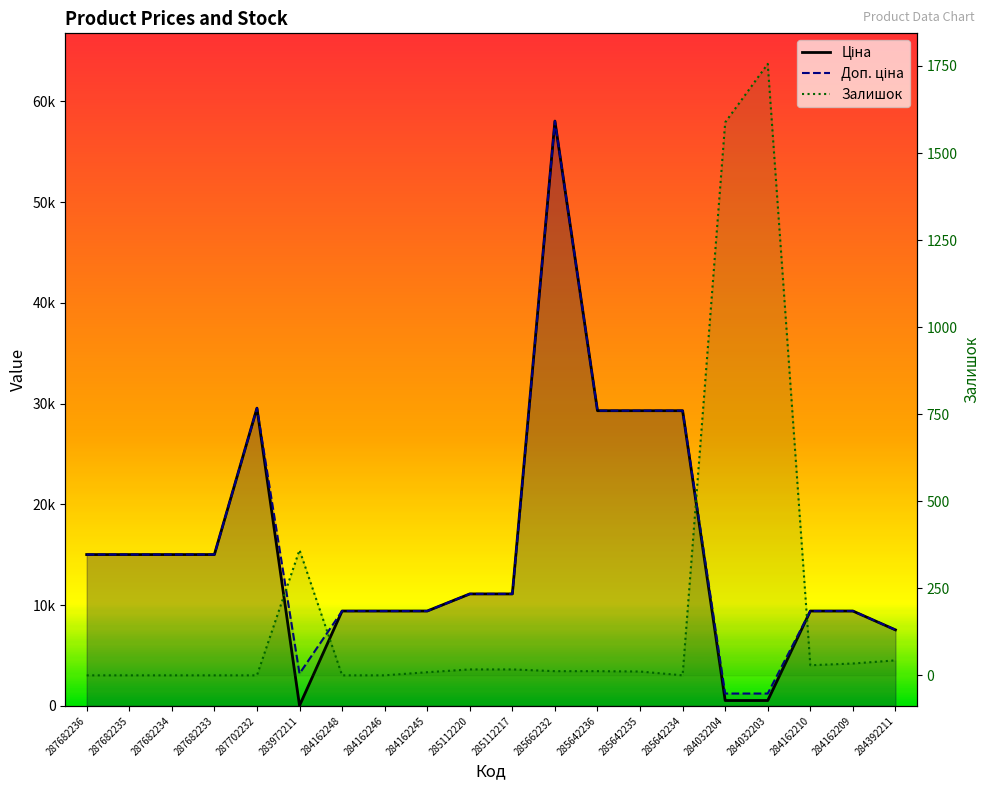

Count the number of categories in the chart.

20